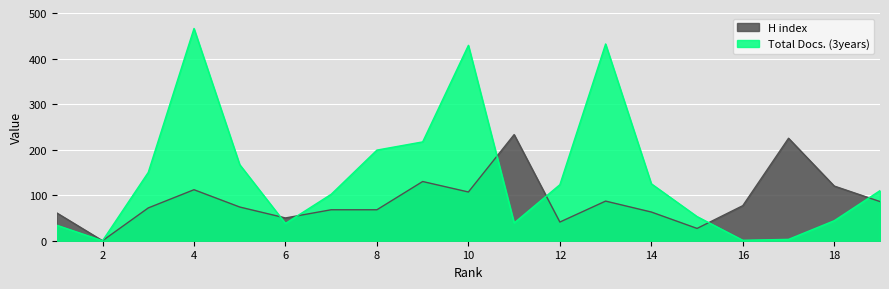

The value of H index at 12 is 53. True or false?

False